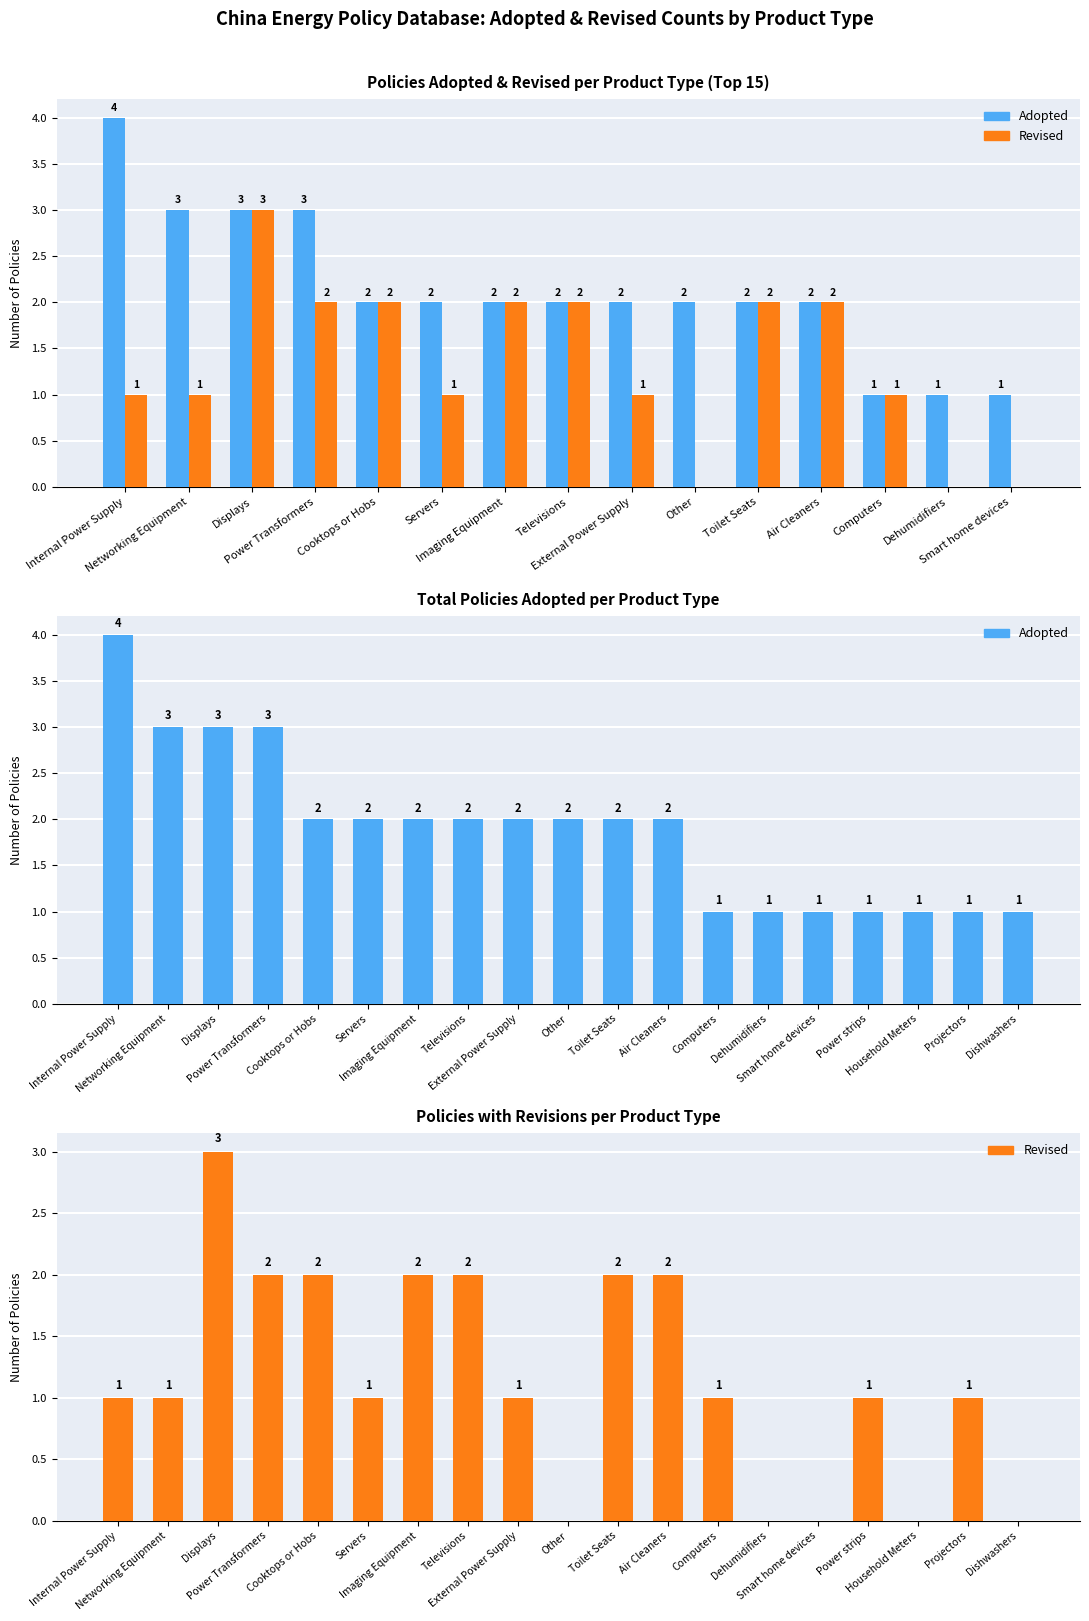

At which label is Adopted closest to 2?

Cooktops or Hobs